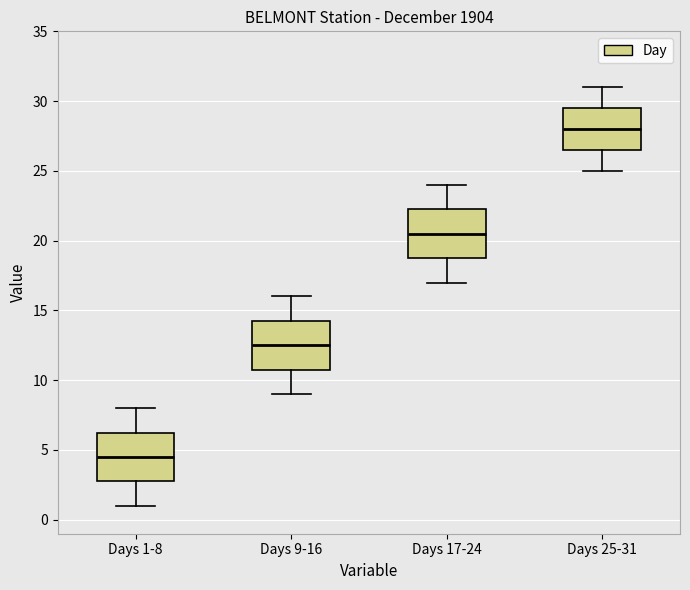

Reading left to right, transcribe this box plot: for each box, give where its median line is, the range the box spans, and where its two whiskers end, as read against the y-axis. The values are not printed on the chart, so give them approximately, as read against the axis.

Days 1-8: median 4.5, box 3.0 to 6.5, whiskers 1.0 to 8.0
Days 9-16: median 12.5, box 11.0 to 14.5, whiskers 9.0 to 16.0
Days 17-24: median 20.5, box 19.0 to 22.5, whiskers 17.0 to 24.0
Days 25-31: median 28.0, box 26.5 to 29.5, whiskers 25.0 to 31.0